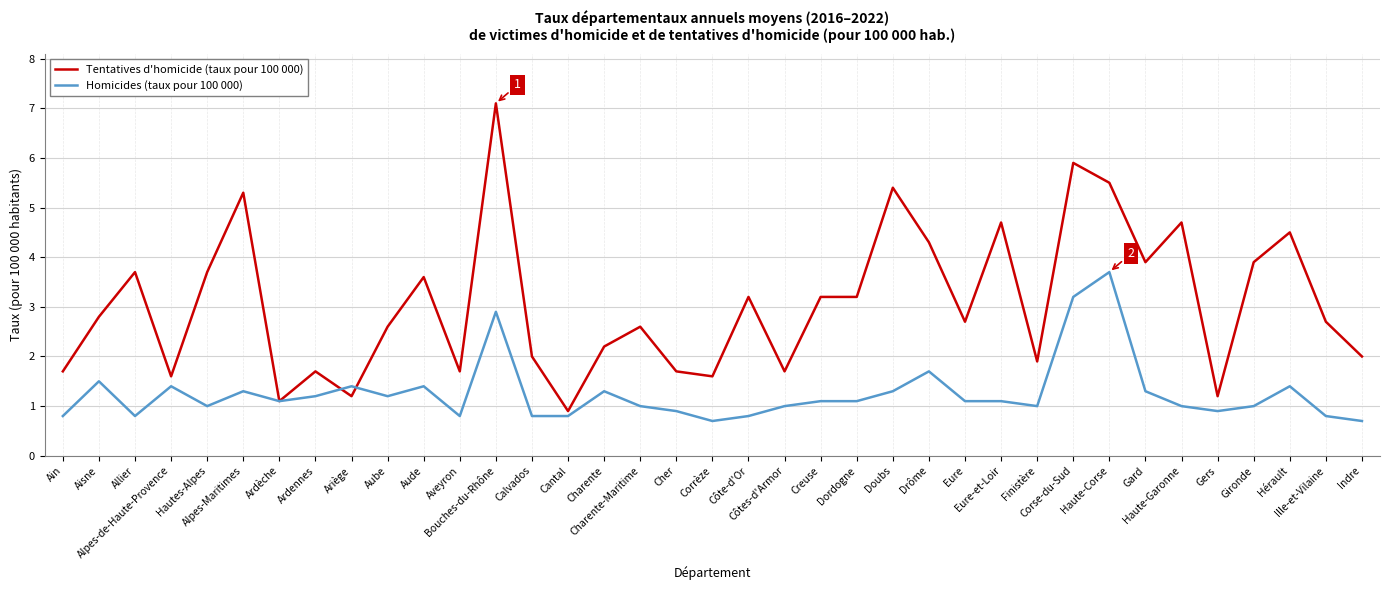

At Eure, list the series in order from smallest to largest.

Homicides (taux pour 100 000), Tentatives d'homicide (taux pour 100 000)